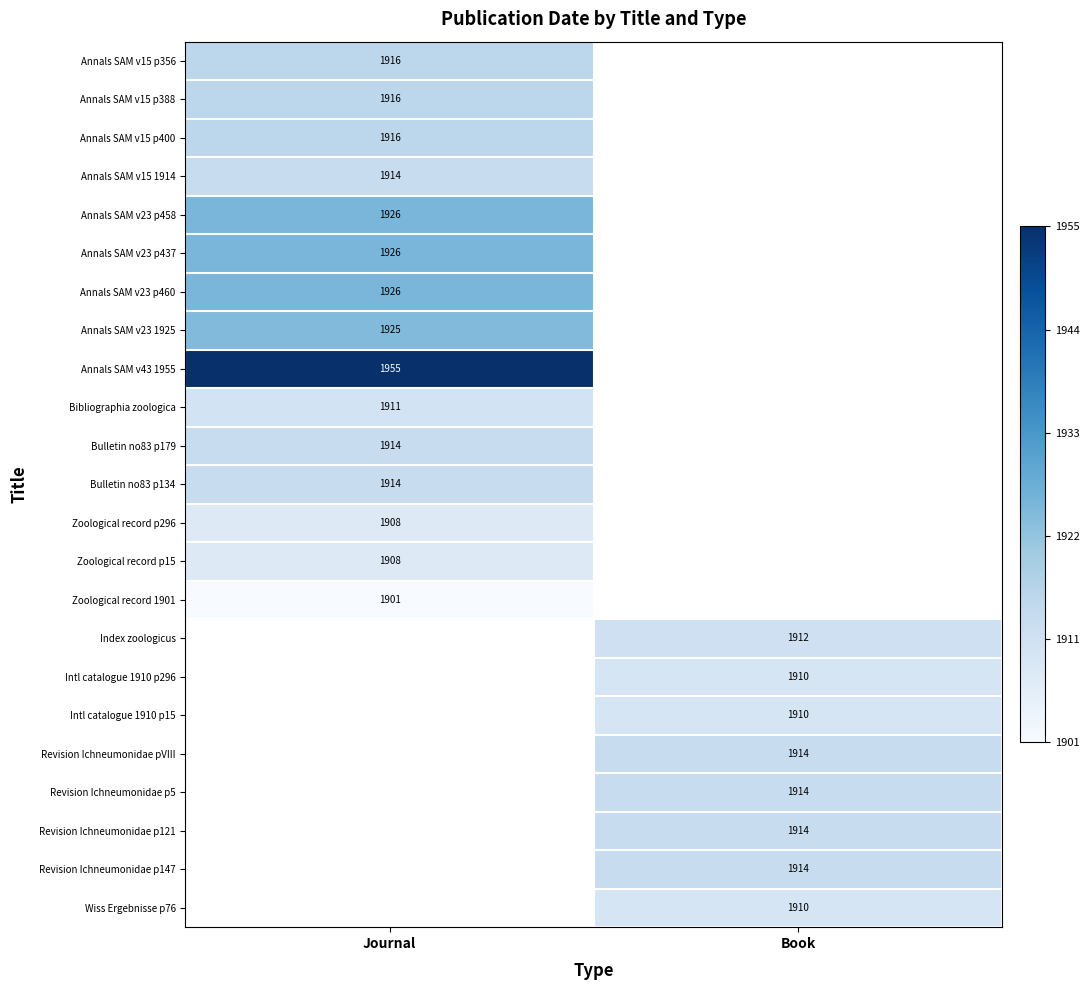

True or false: Annals SAM v15 1914 has a value of 856 at Journal.

False